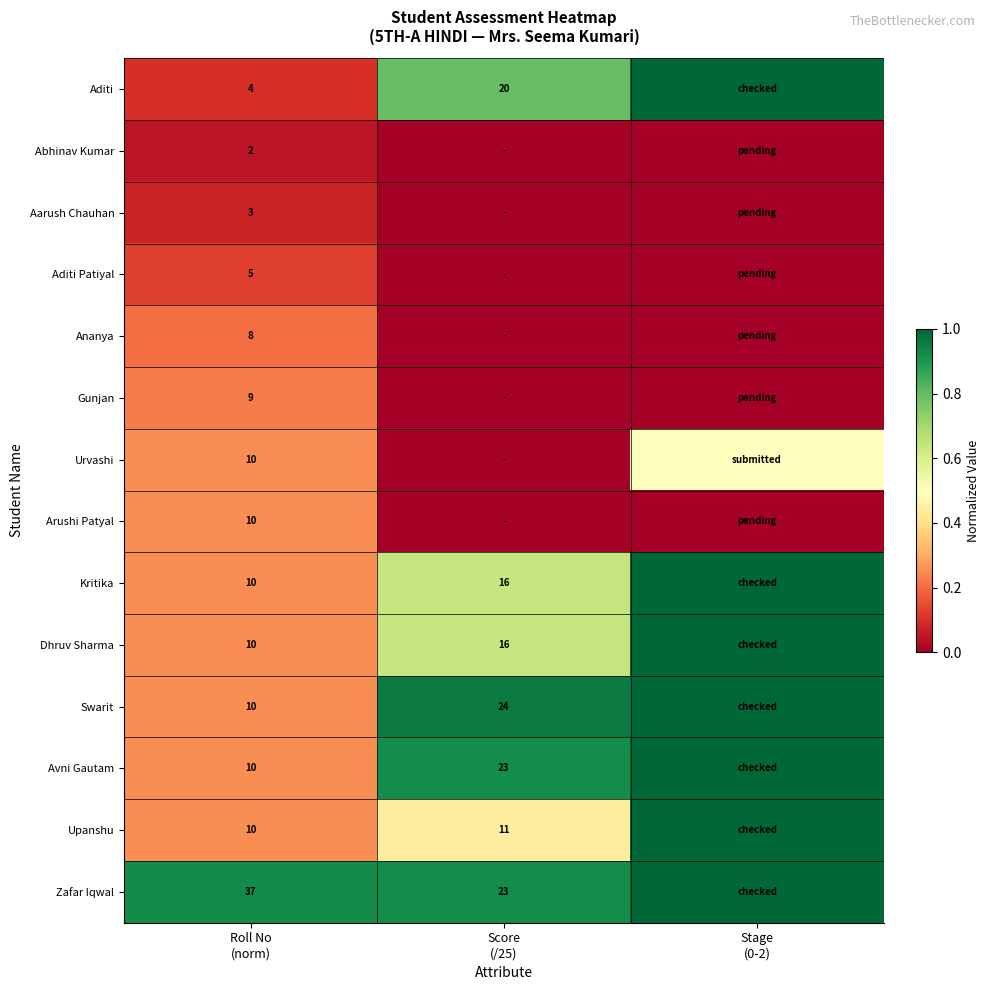

Where is Upanshu nearest to the value 0?

Roll No (norm)